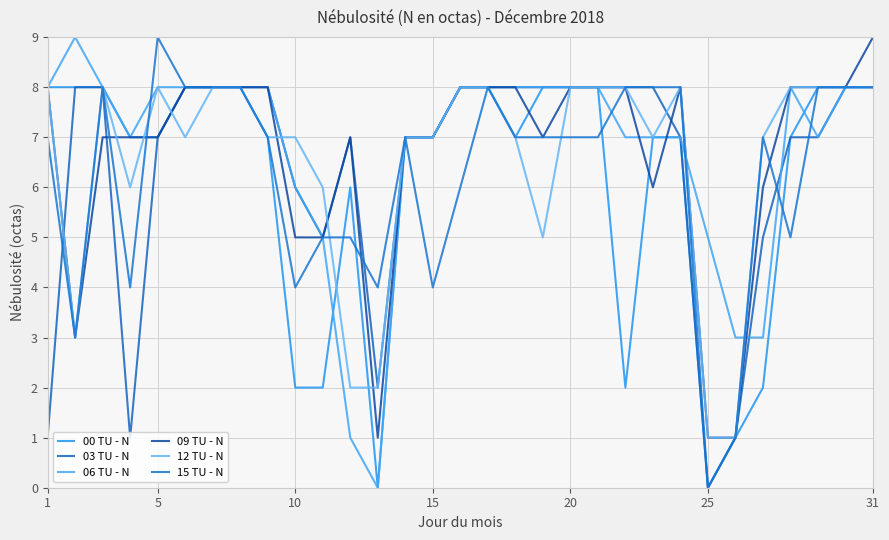

At how many categories does at least one series exceed 5?

28